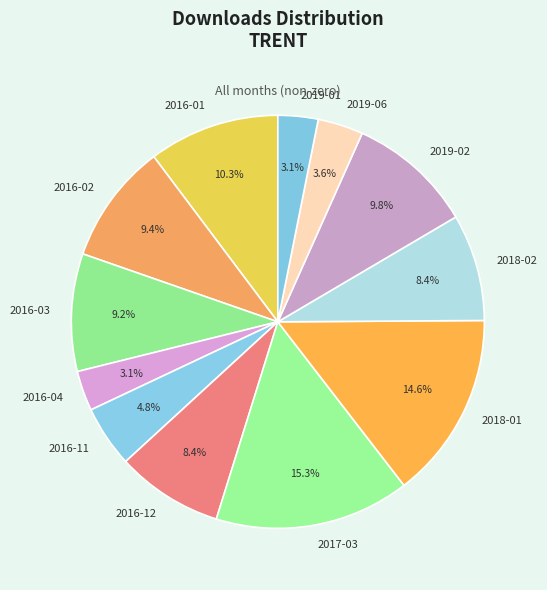

Do 2017-03 and 2018-02 together represent more than half of the pie?

No